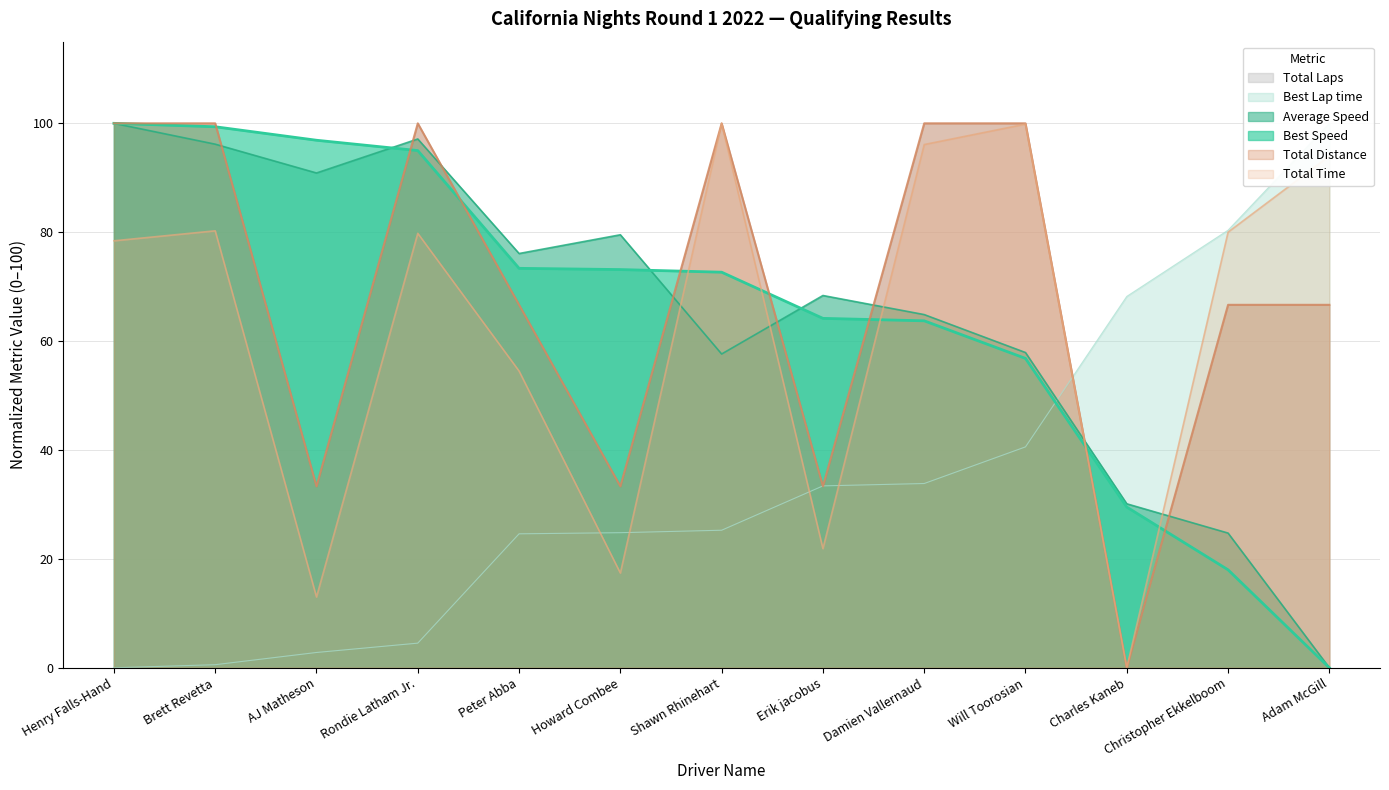

How many values in the Best Speed series exceed 72?

7